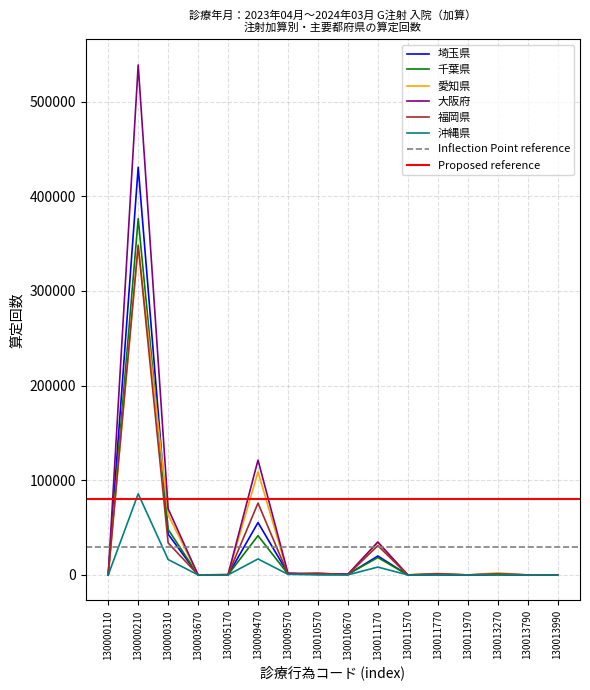

Count the number of categories in the chart.

16